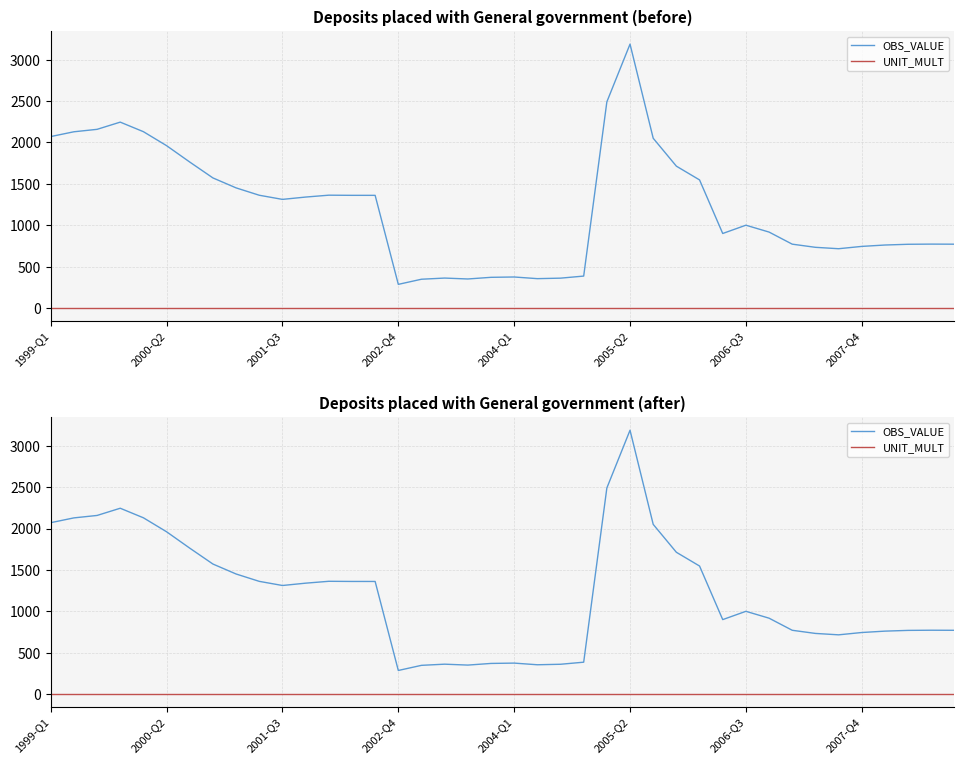

Is it true that OBS_VALUE equals 161.2 at 38?

False